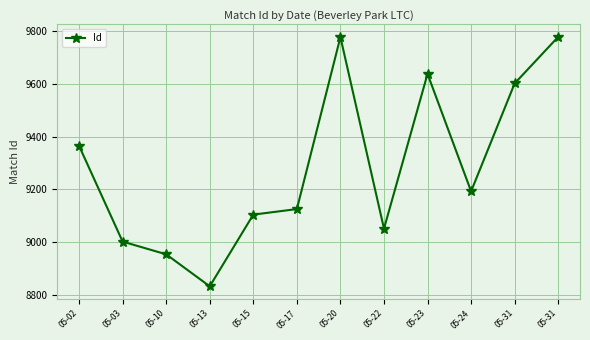

Reading right to left, extract all data points from this chart.

05-31=9777	05-31=9601	05-24=9193	05-23=9637	05-22=9052	05-20=9776	05-17=9126	05-15=9105	05-13=8834	05-10=8955	05-03=9003	05-02=9365